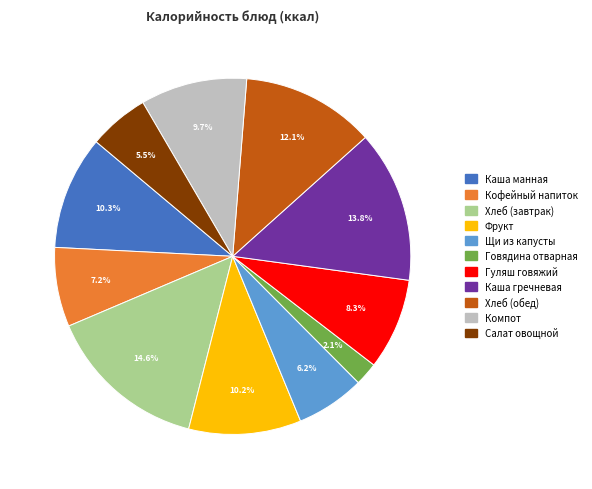

Does any single category account for the majority?

No